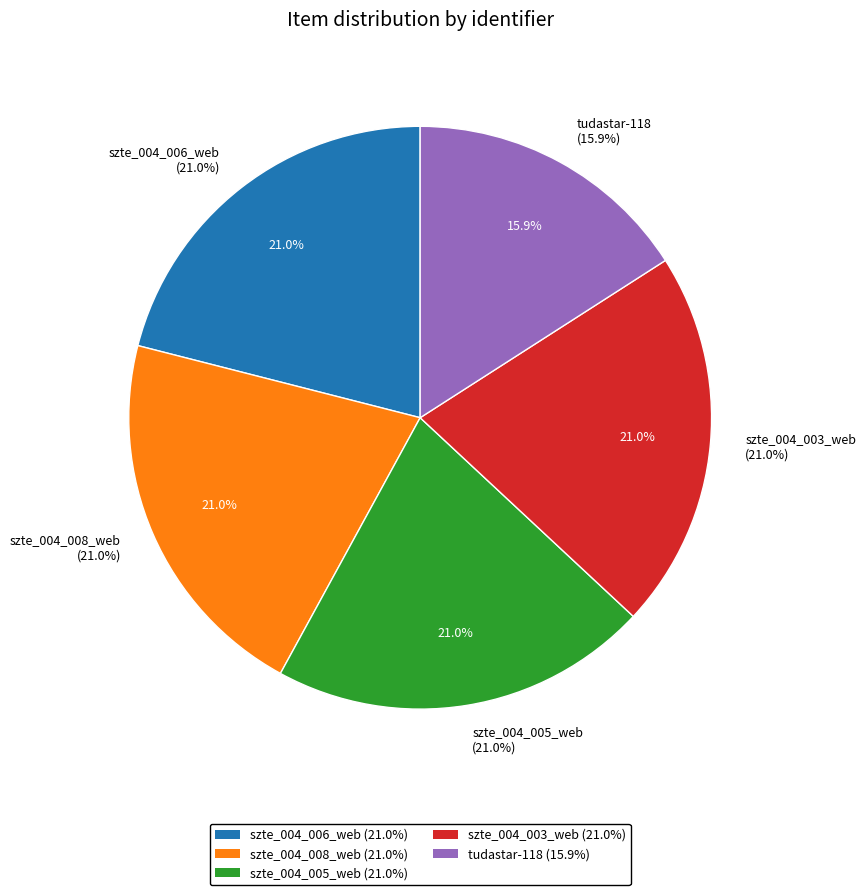

Is it true that szte_004_003_web is 13% of the pie?

False